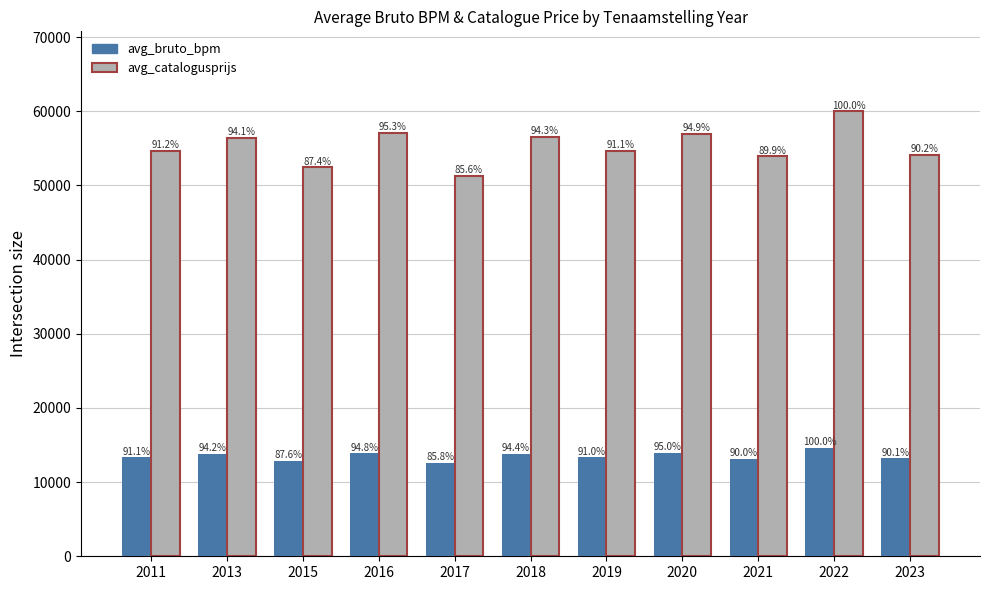

What are all the series names shown in the legend?

avg_bruto_bpm, avg_catalogusprijs